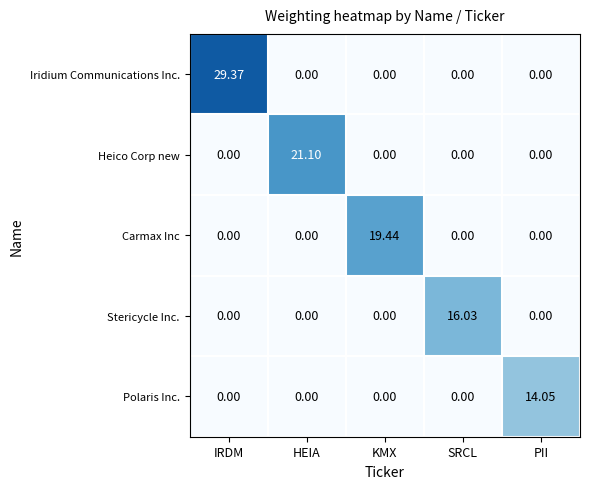

Which category has the highest value across all series?

IRDM